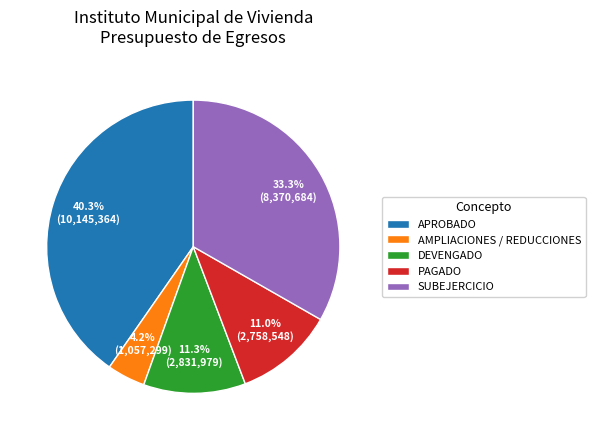

The SUBEJERCICIO slice represents 33% of the pie. True or false?

True